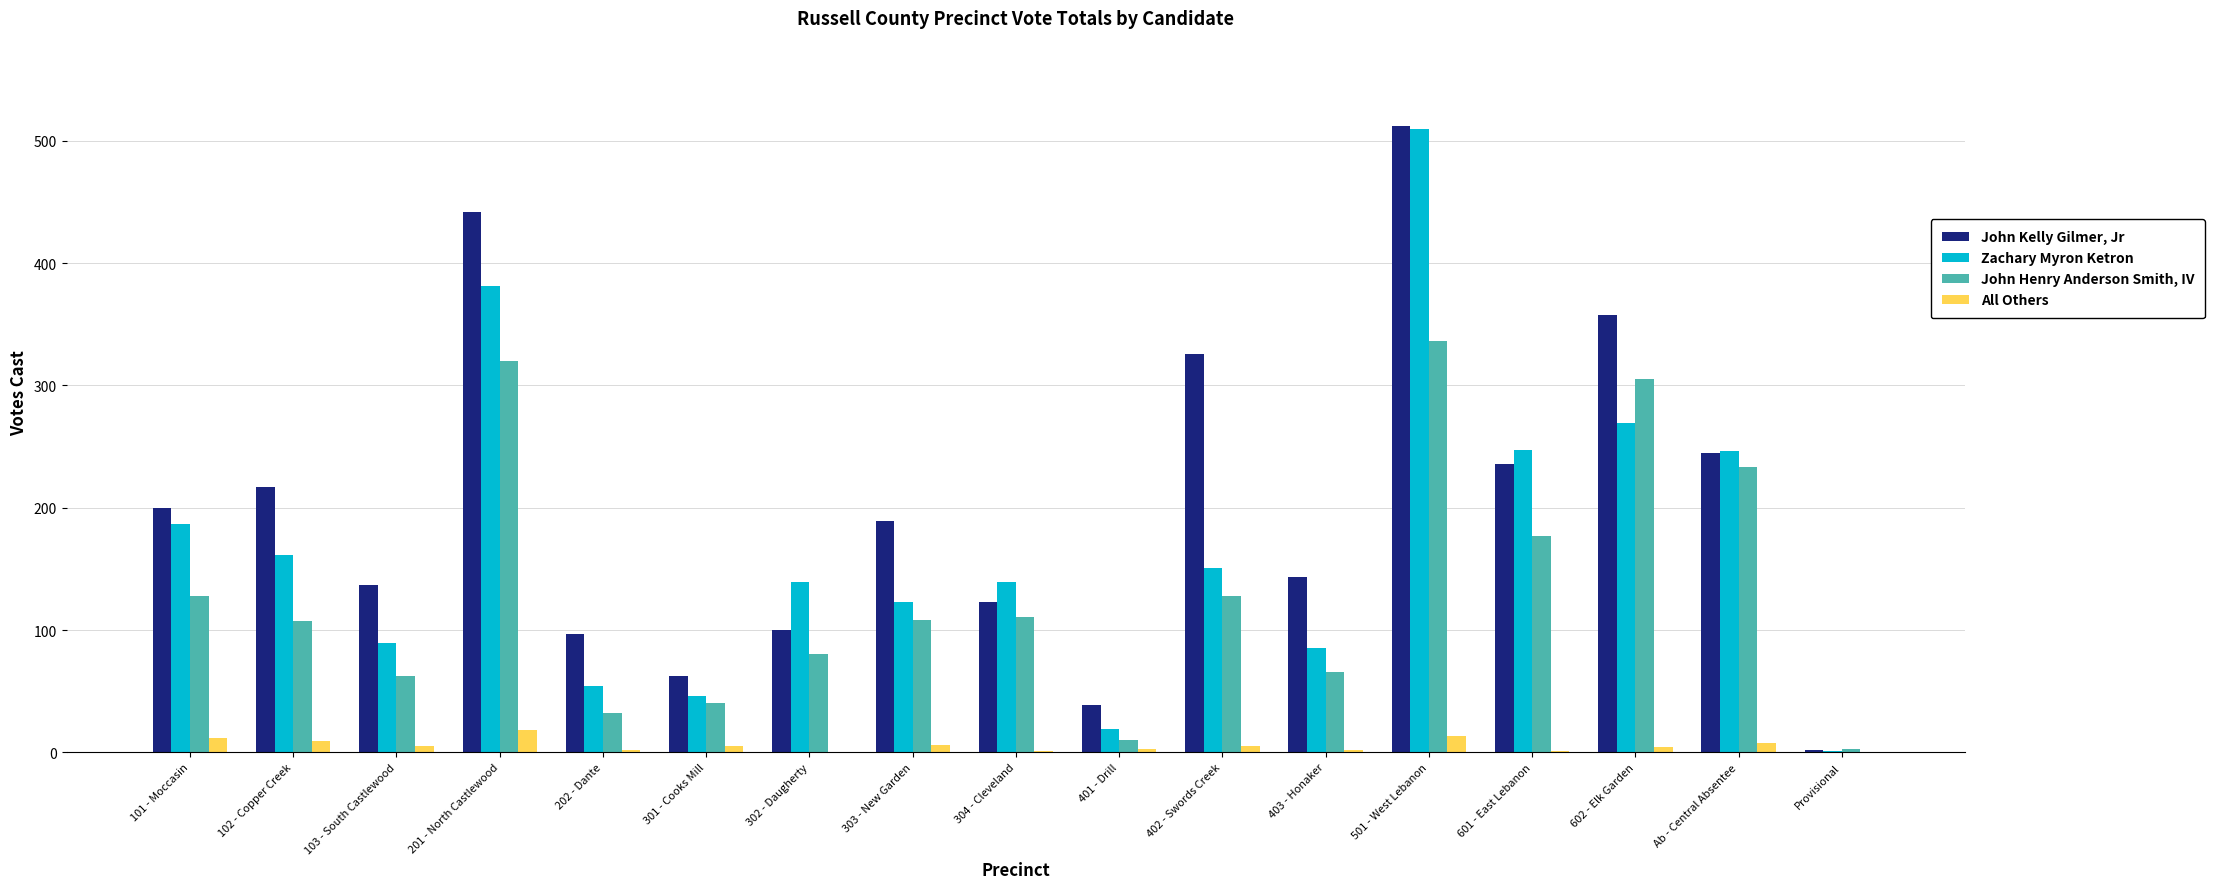

Which label corresponds to the largest value in the chart?

501 - West Lebanon